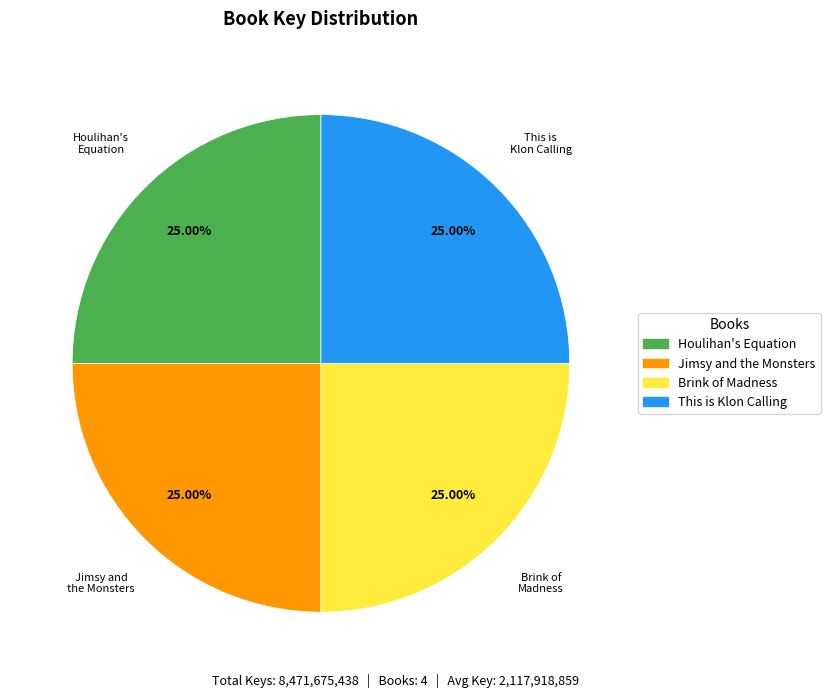

Approximately how many times larger is the value at Houlihan's Equation compared to Jimsy and the Monsters?

1.0